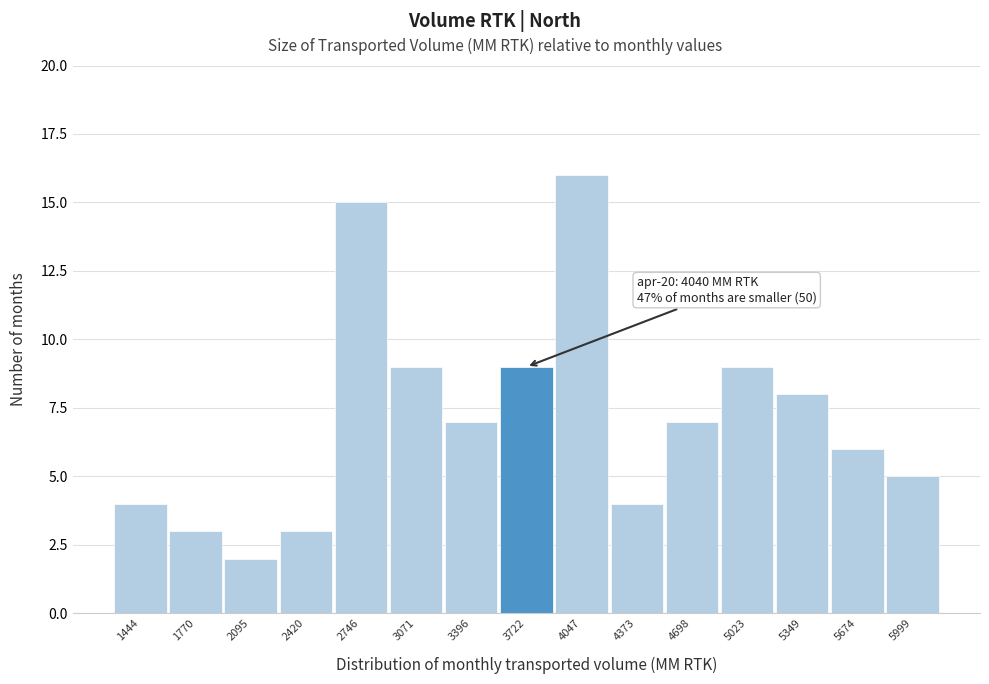

Reading right to left, transcribe all the data shown in this chart.

5	6	8	9	7	4	16	9	7	9	15	3	2	3	4